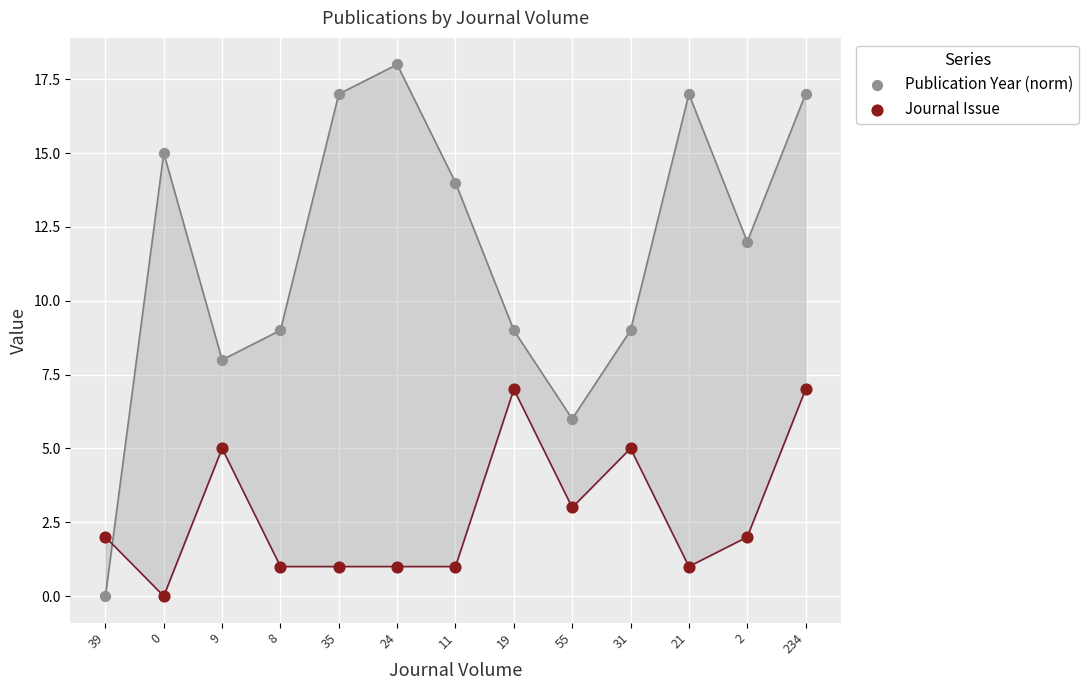

Across all data points, what is the range of Y values (max minus min)?

18